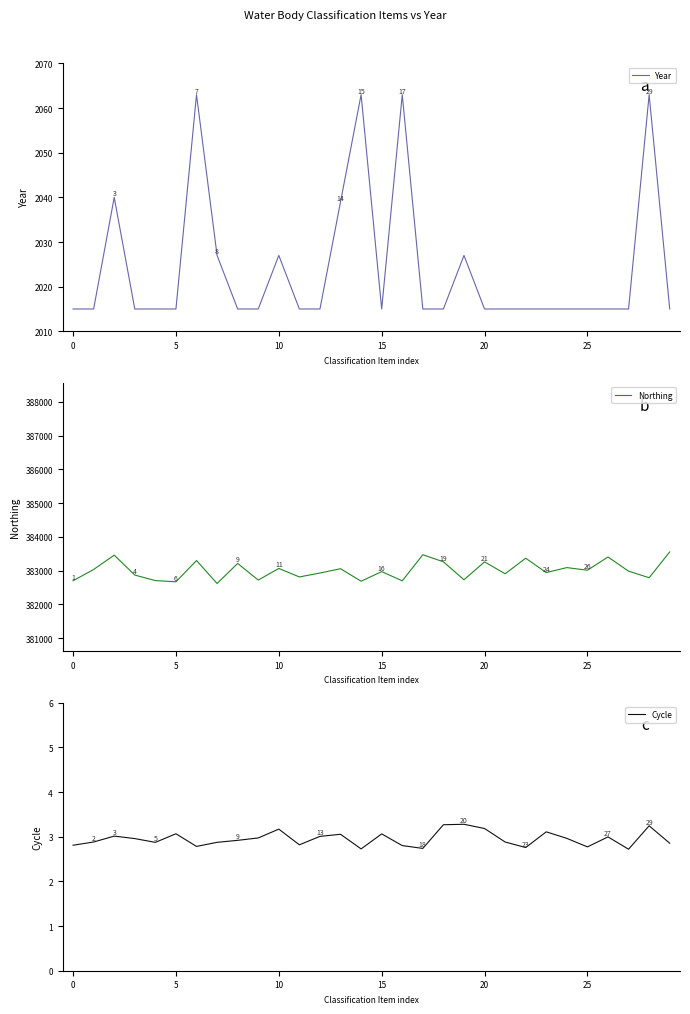

What is the maximum value for Cycle?

3.3